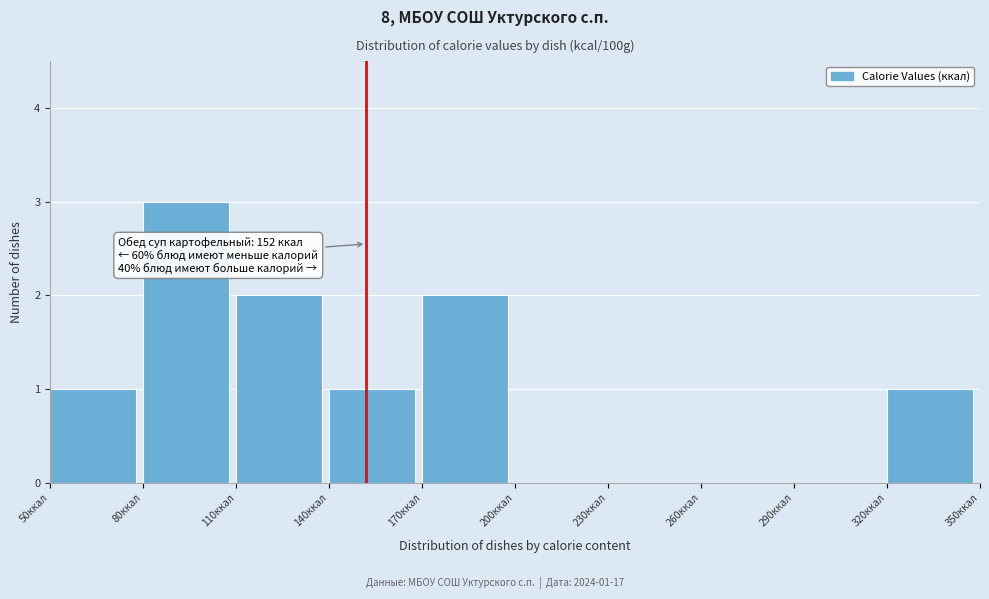

Which range on the x-axis has the tallest bar?

80 to 110